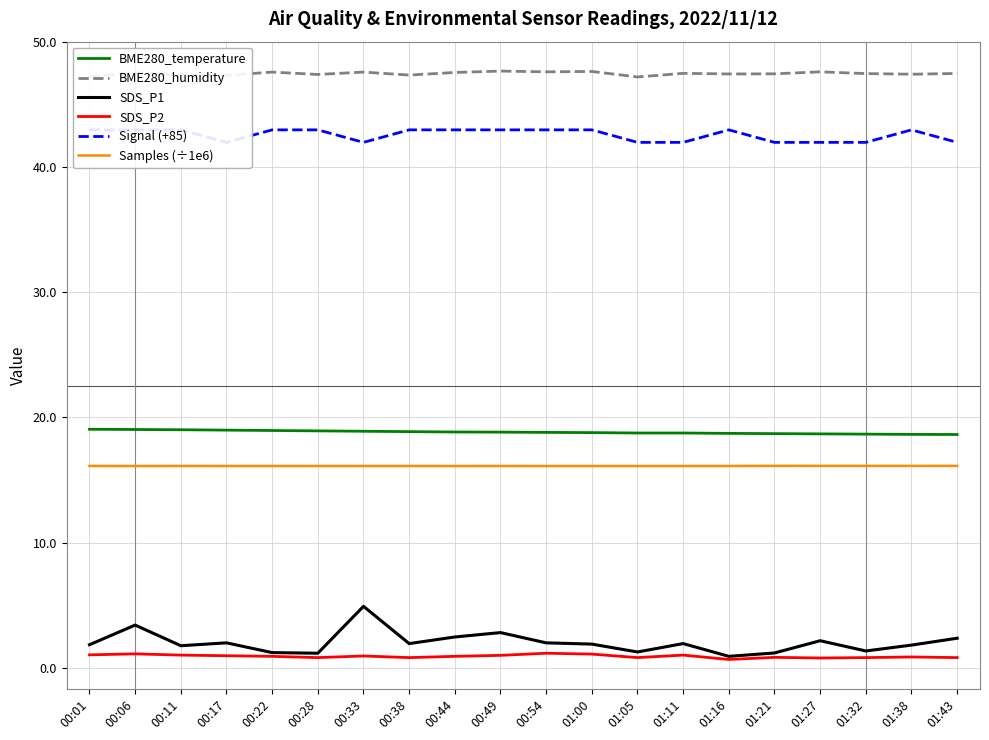

What is the difference between the second highest and second lowest values in the SDS_P2 series?

0.3